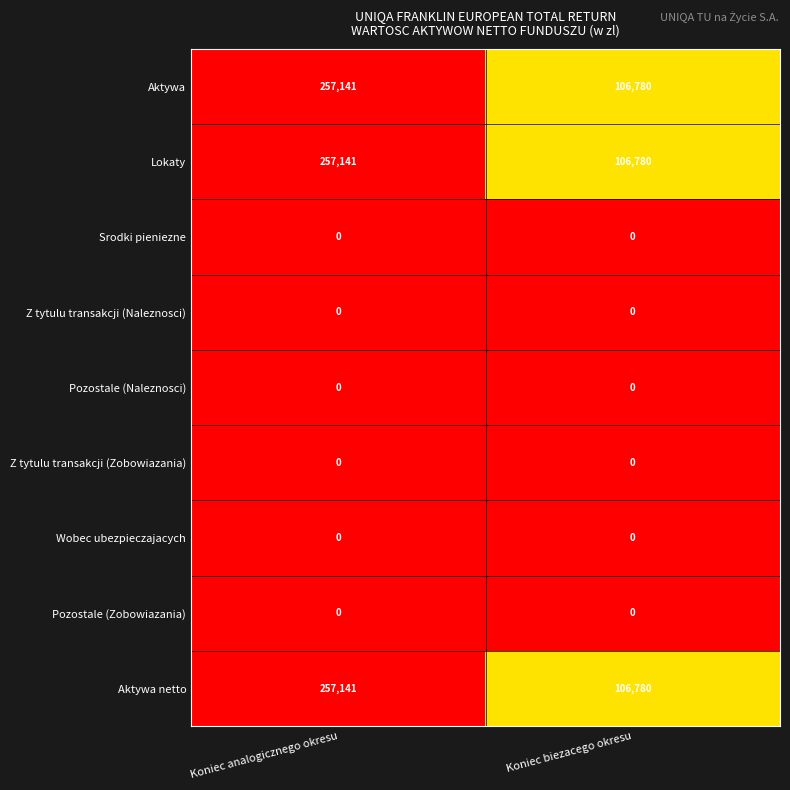

What is the spread (max minus min) of values at Koniec analogicznego okresu?

257141